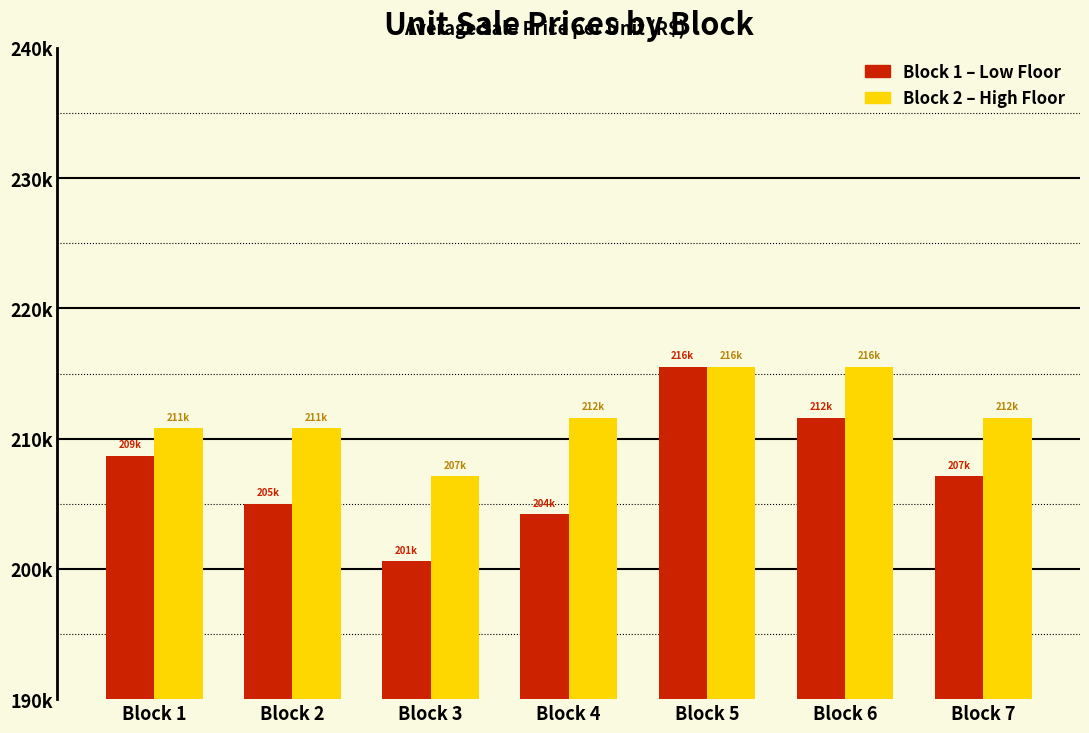

Which label corresponds to the smallest value in the chart?

Block 3